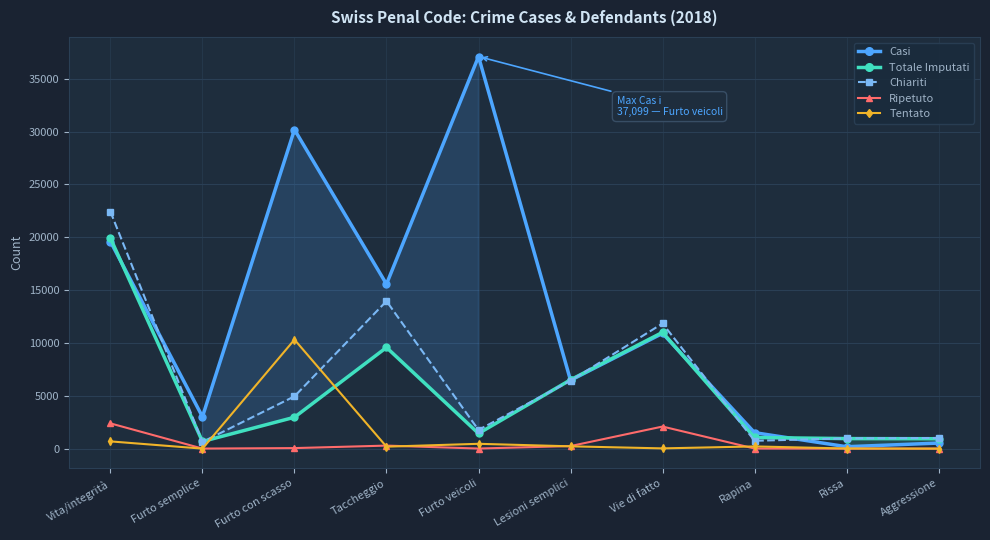

At which label does Casi reach its peak?

Furto veicoli